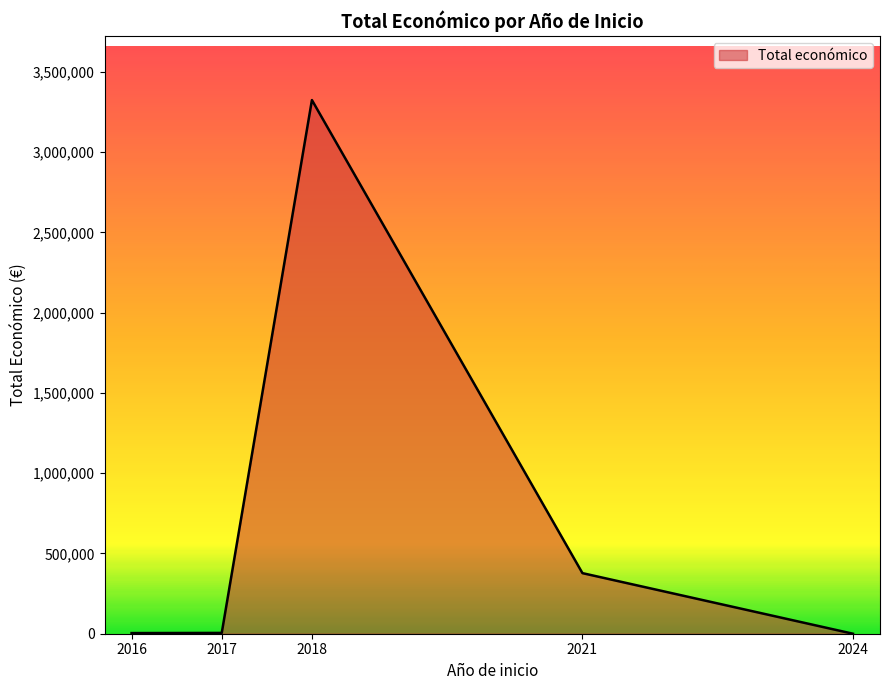

What is the maximum value shown in the chart?

3324634